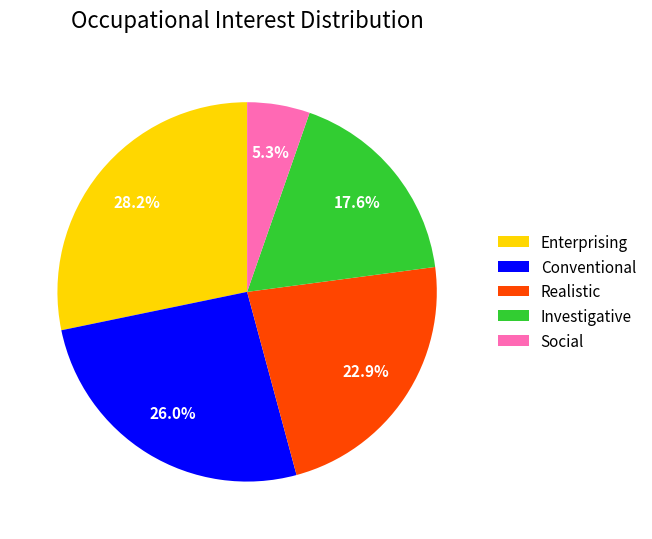

Which category has the biggest portion of the pie?

Enterprising